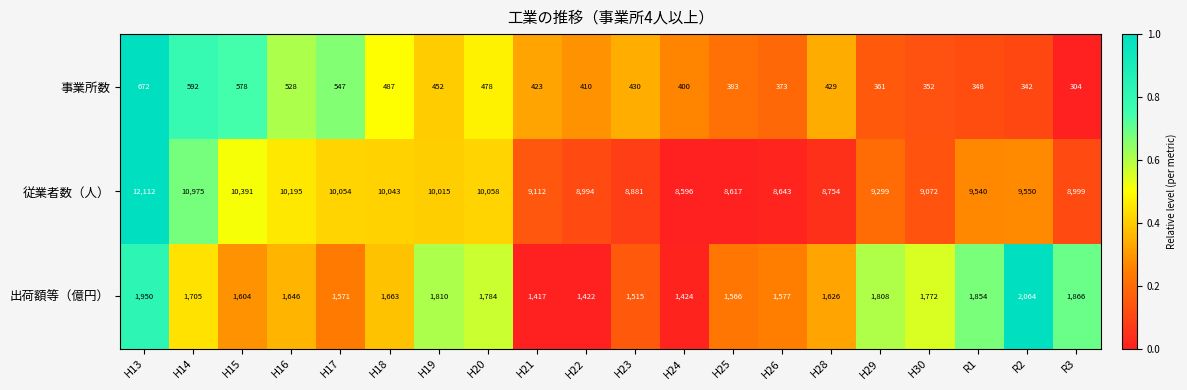

What is the average value of the 出荷額等（億円） series?

1682